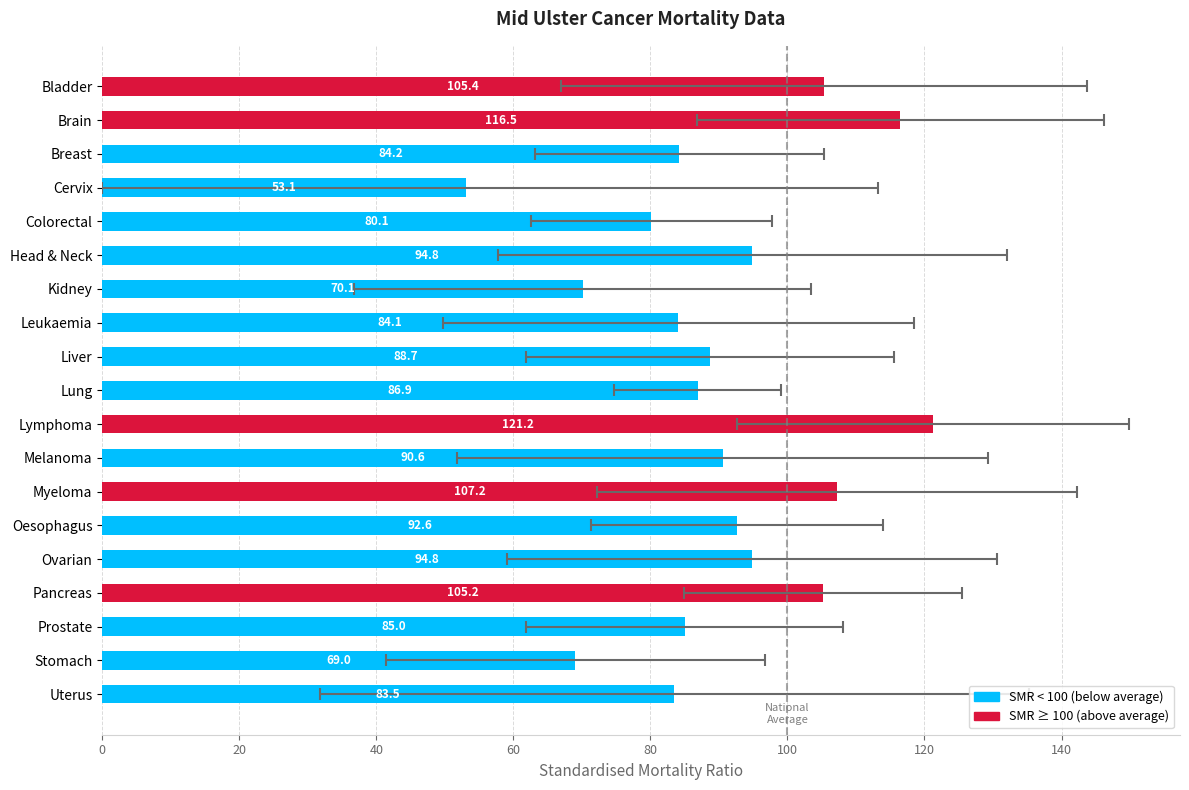

Reading left to right, what are all the values shown in this chart?

105.4	116.5	84.2	53.1	80.1	94.8	70.1	84.1	88.7	86.9	121.2	90.6	107.2	92.6	94.8	105.2	85.0	69.0	83.5